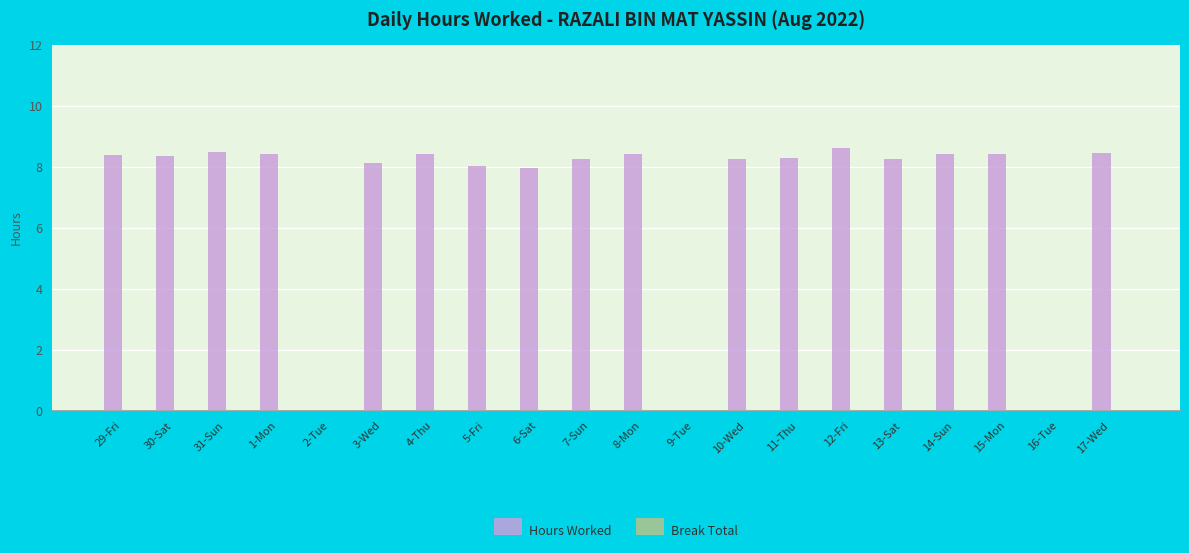

What is the maximum value shown in the chart?

8.6